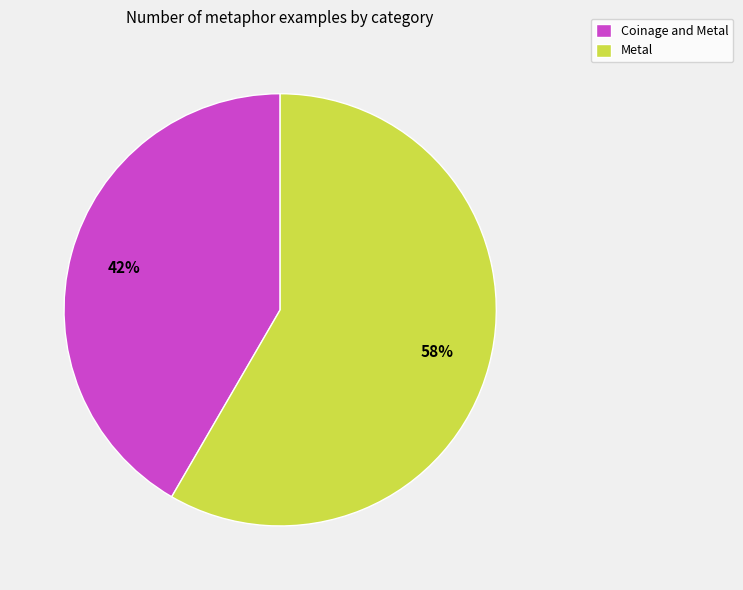

Do Metal and Coinage and Metal together represent more than half of the pie?

Yes